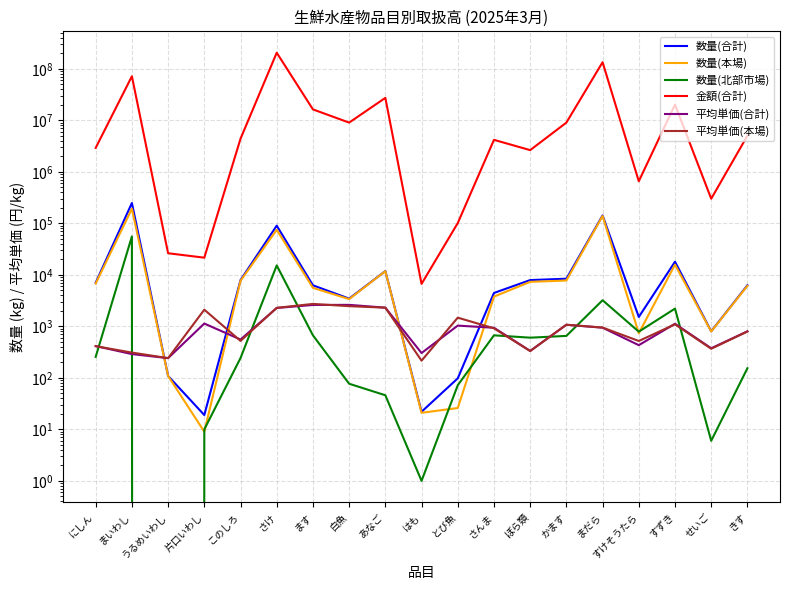

What is the spread (max minus min) of values at すけそうたら?

658024